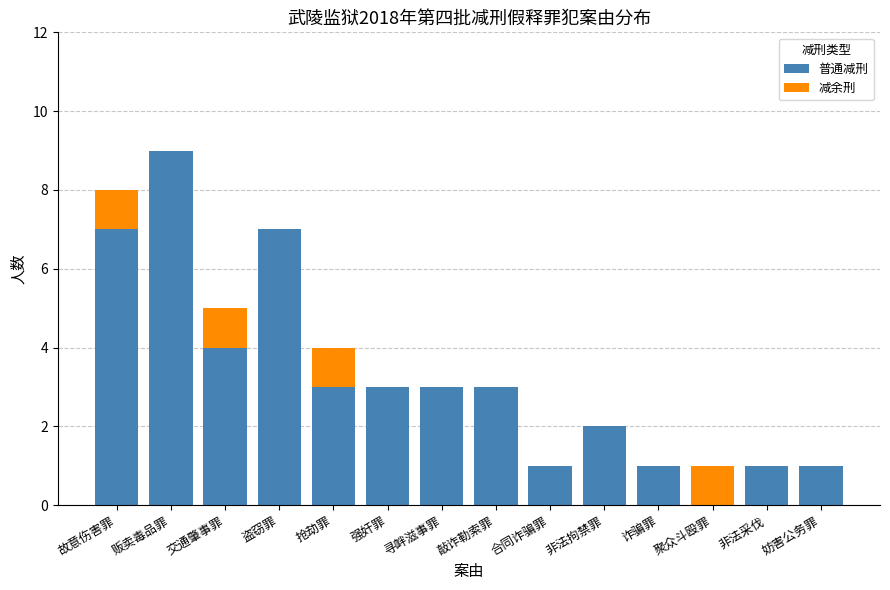

Are the bars grouped side by side (vs. stacked)?

No